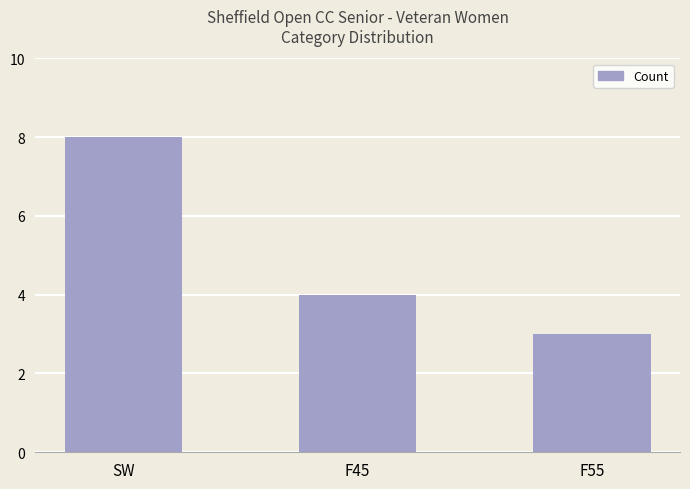

What is the label of the 2nd bar from the right?

F45